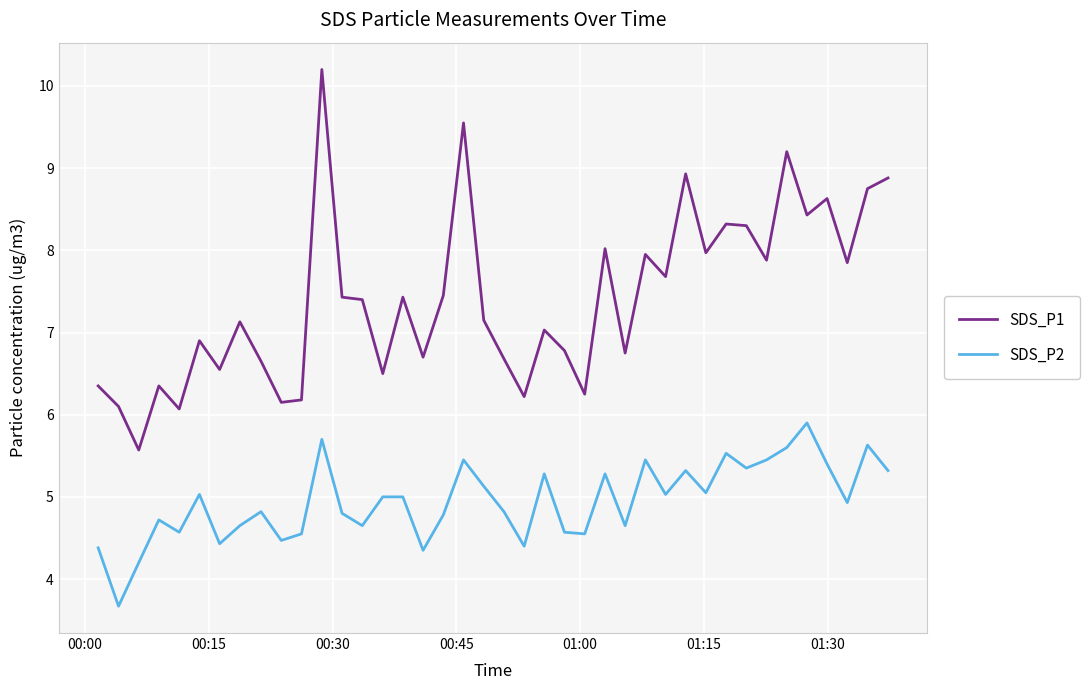

What is the lowest value of the SDS_P2 series?

3.7